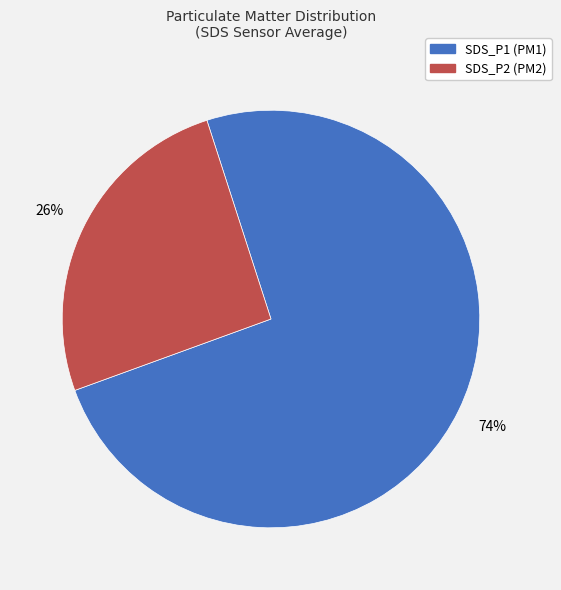

What is the largest slice in the pie chart?

SDS_P1